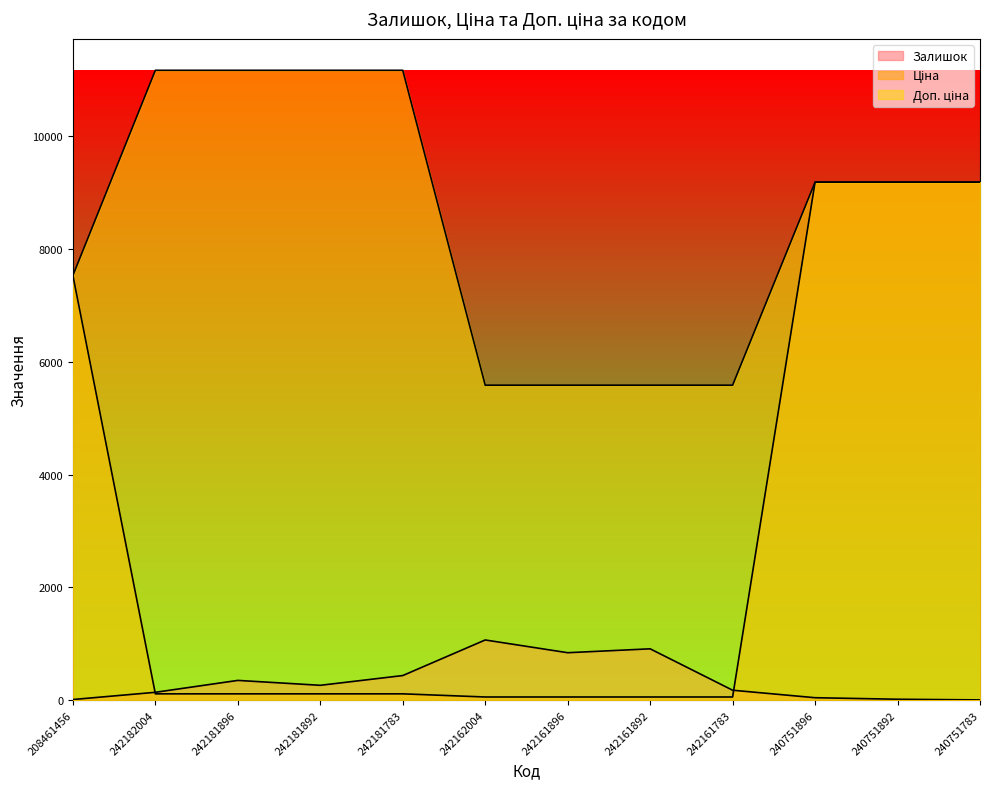

How many lines are shown in the chart?

3